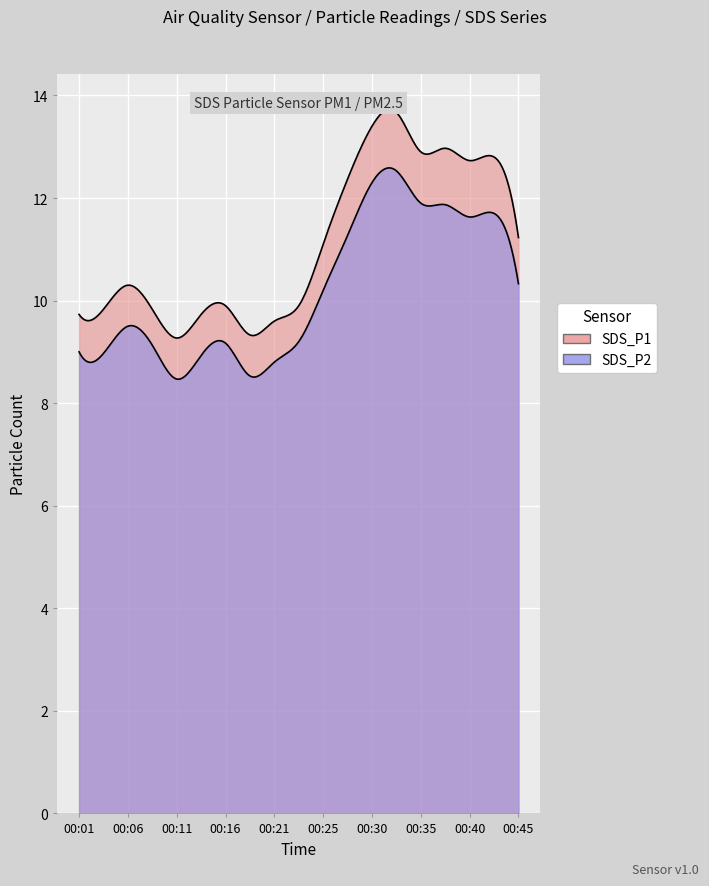

Is the value of SDS_P1 at 00:43 greater than the value of SDS_P2 at 00:06?

Yes